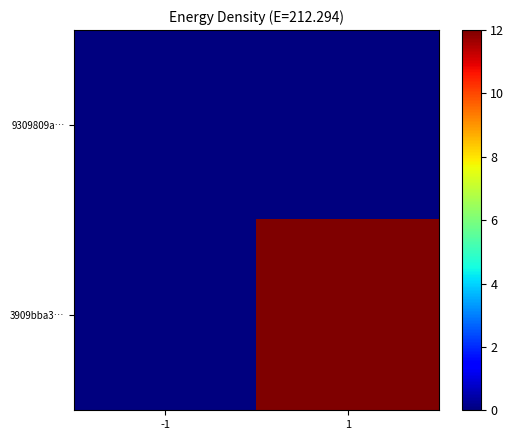

List the series in order of their overall mean, highest first.

3909bba3…, 9309809a…